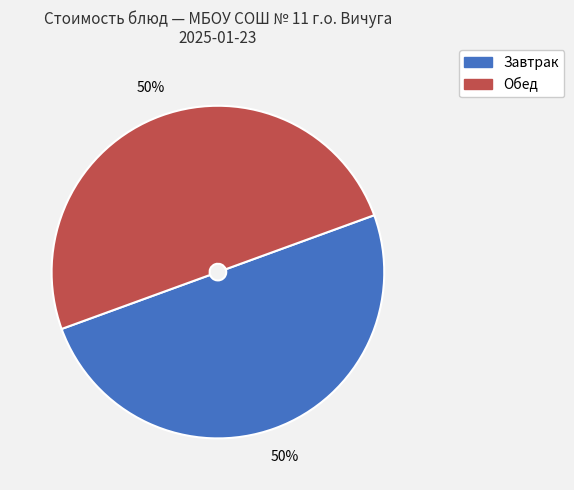

To the nearest percent, what is the average slice percentage?

50%